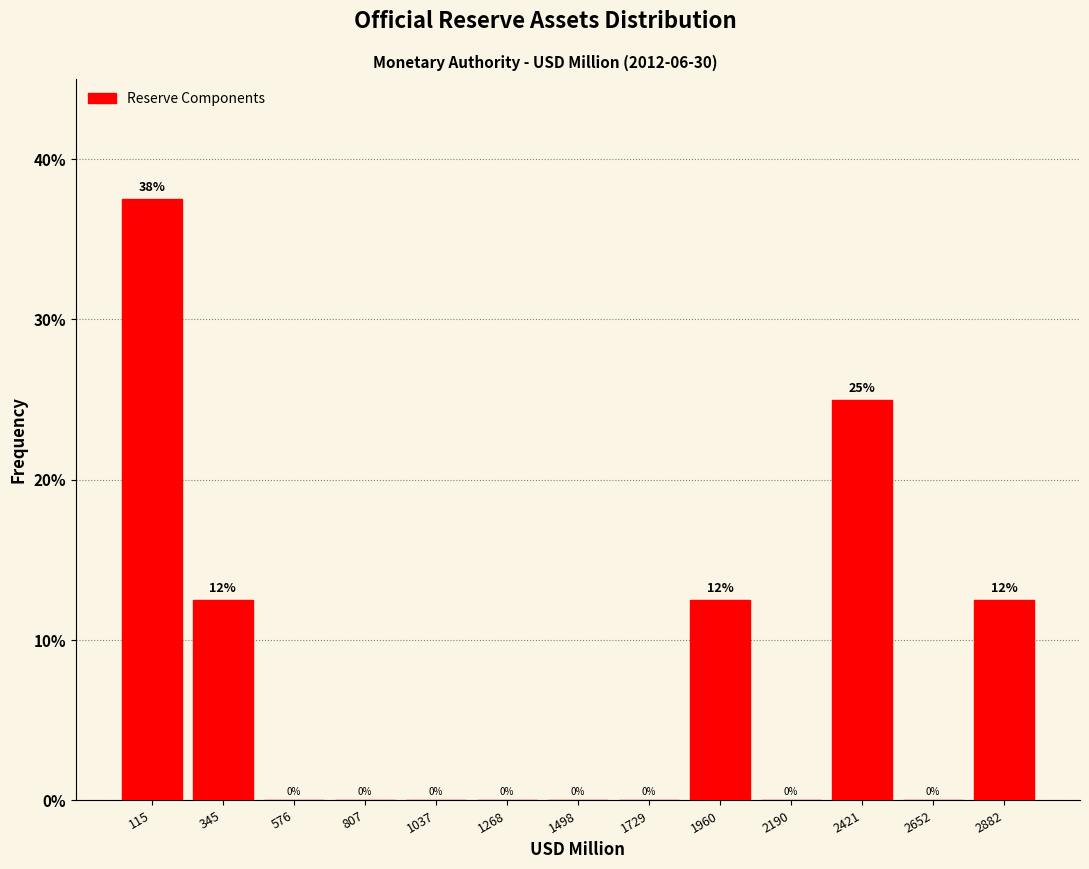

Which range on the x-axis has the tallest bar?

0 to 250